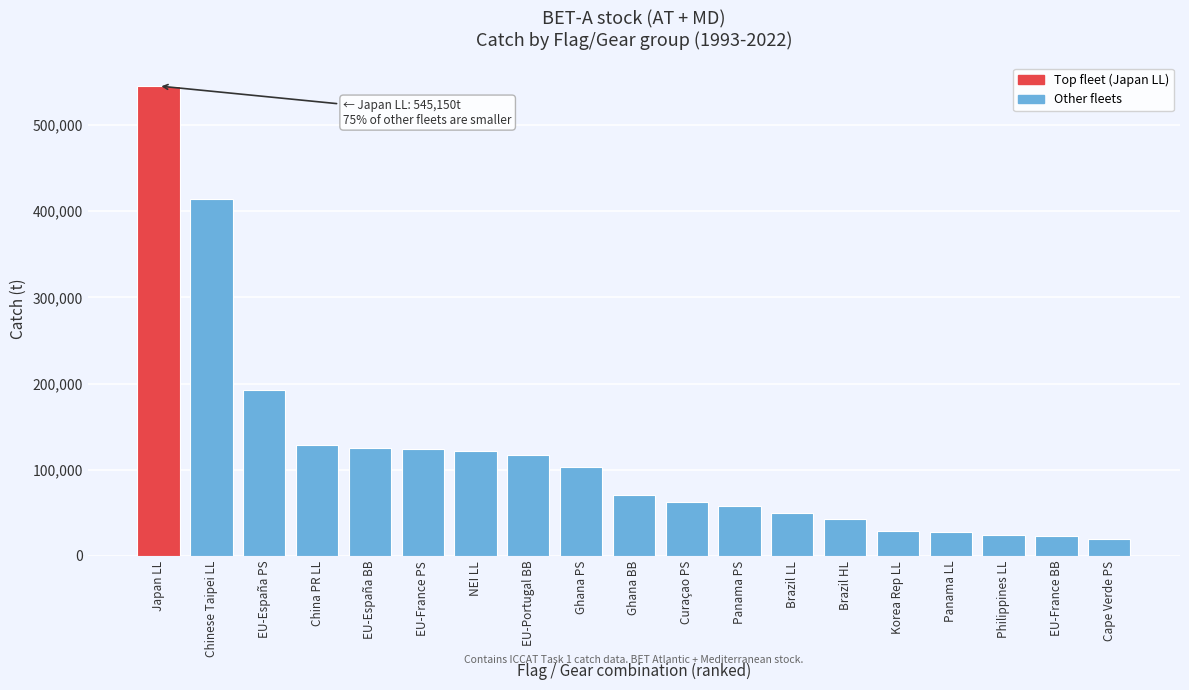

Read the value at Japan LL.

545150.6